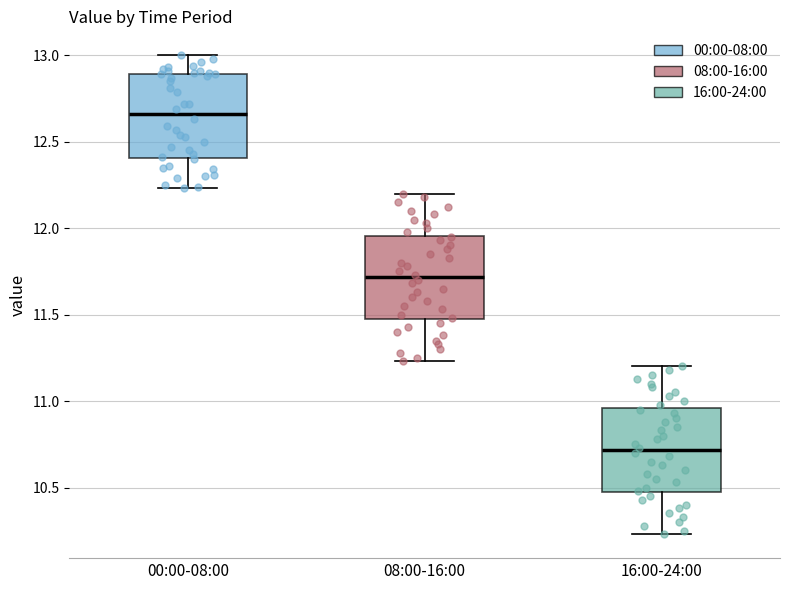

Where is the lower edge of the box for 00:00-08:00 on the y-axis? The values are not printed on the chart, so give them approximately, as read against the axis.

12.40